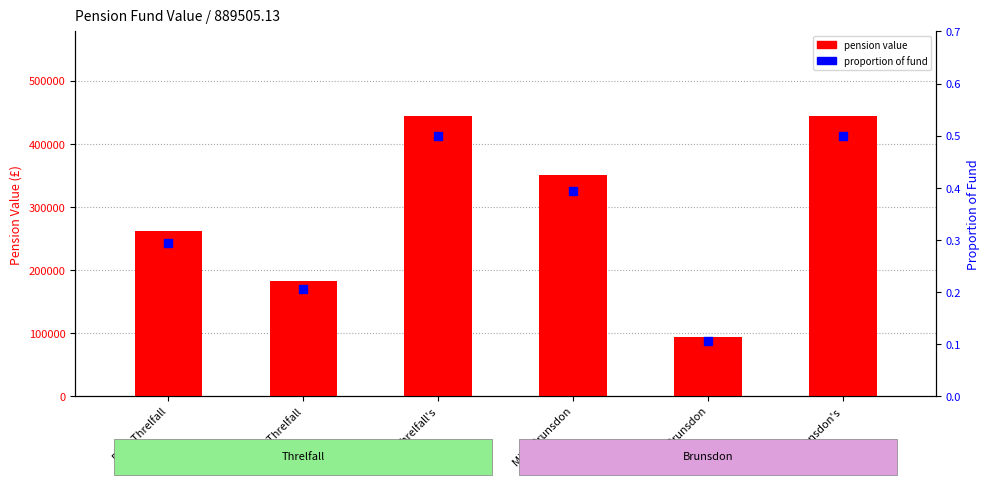

At how many categories does at least one series exceed 341378?

3